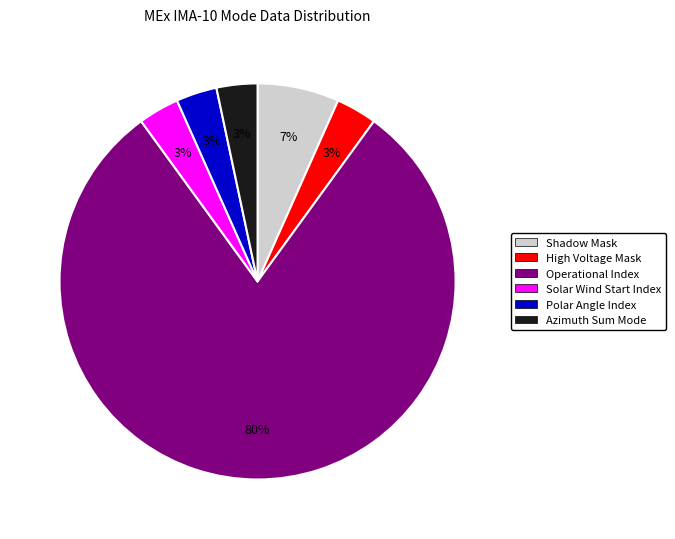

Which slice is the largest?

Operational Index